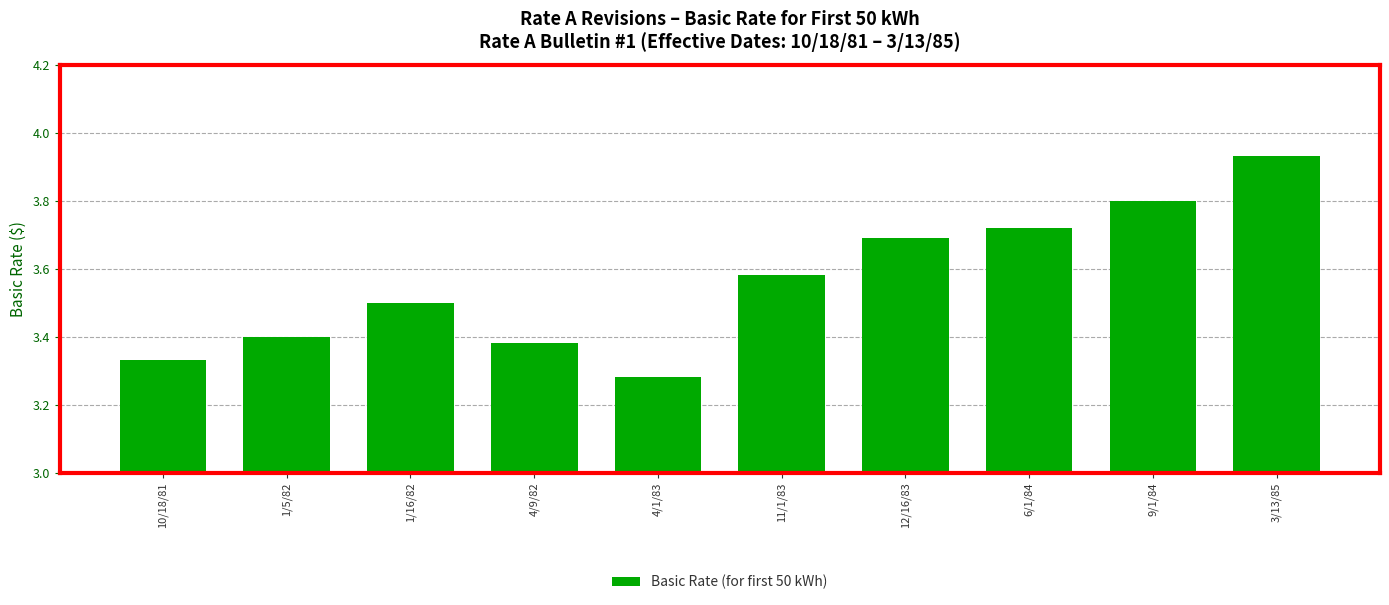

What is the ratio of the value at 4/1/83 to the value at 9/1/84?

0.9